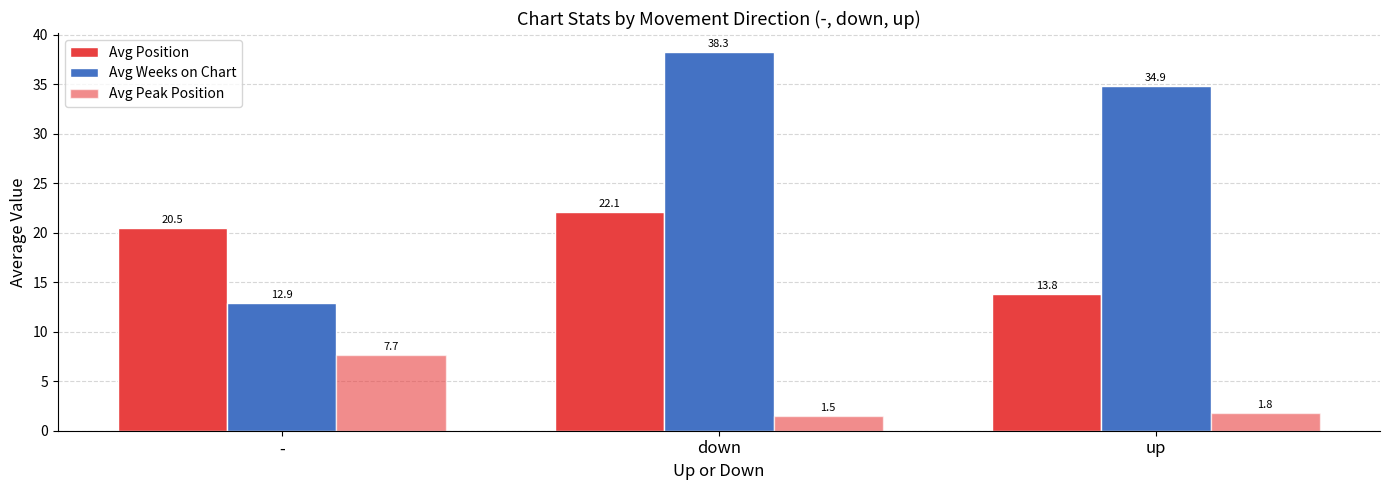

Is it true that Avg Position equals 24.7 at up?

False